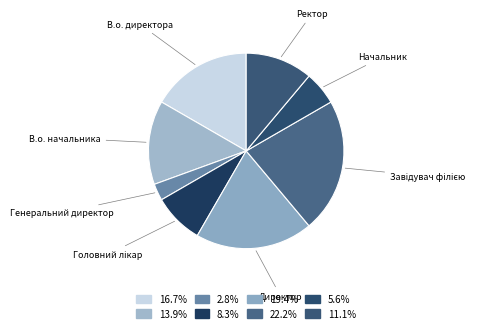

Approximately how many times larger is the value at Начальник compared to Генеральний директор?

2.0